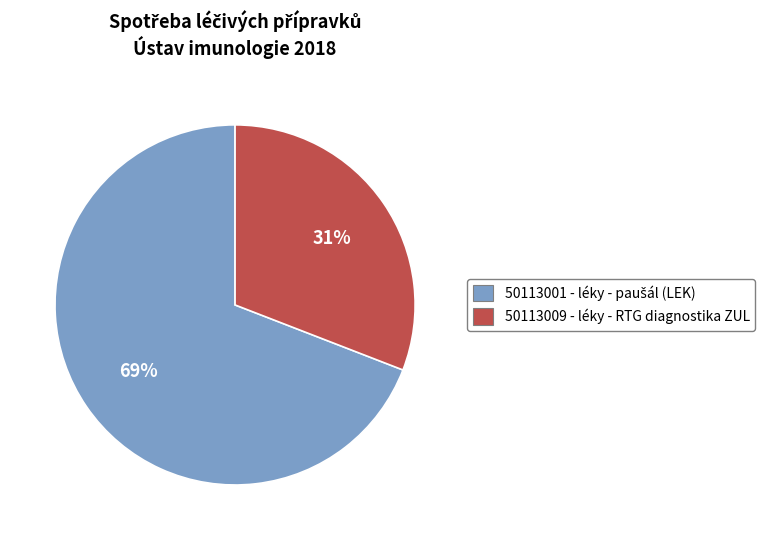

Is there a majority slice in this chart?

Yes